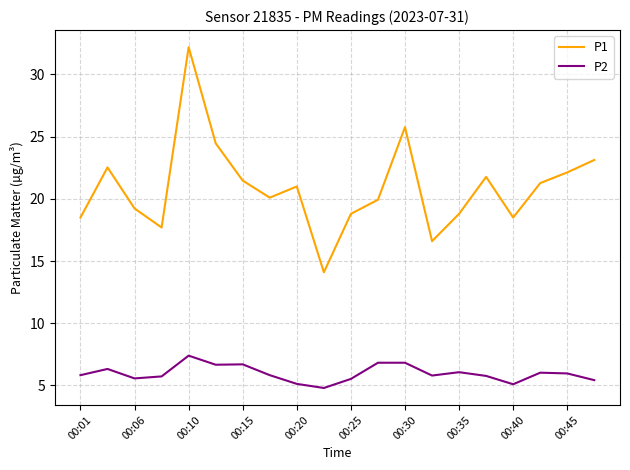

True or false: P1 and P2 cross at least once.

False